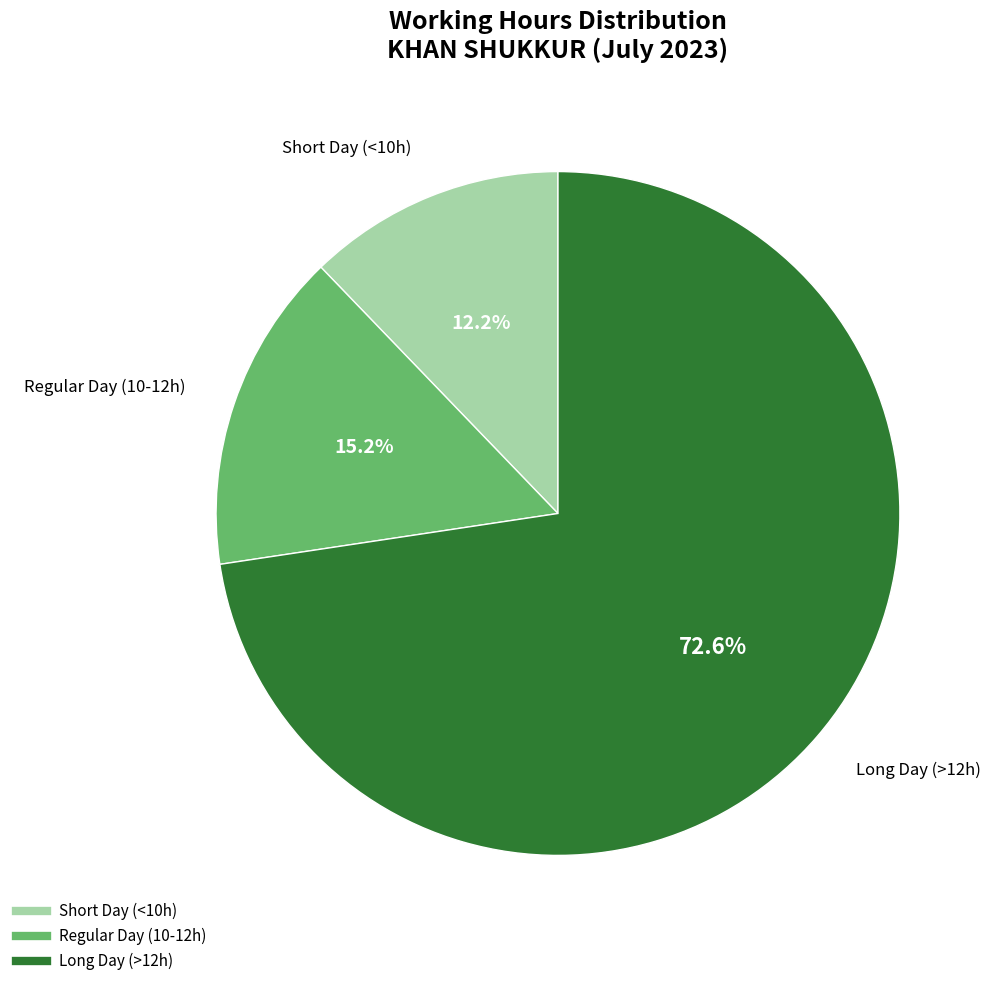

Is there any slice that represents more than half of the pie?

Yes